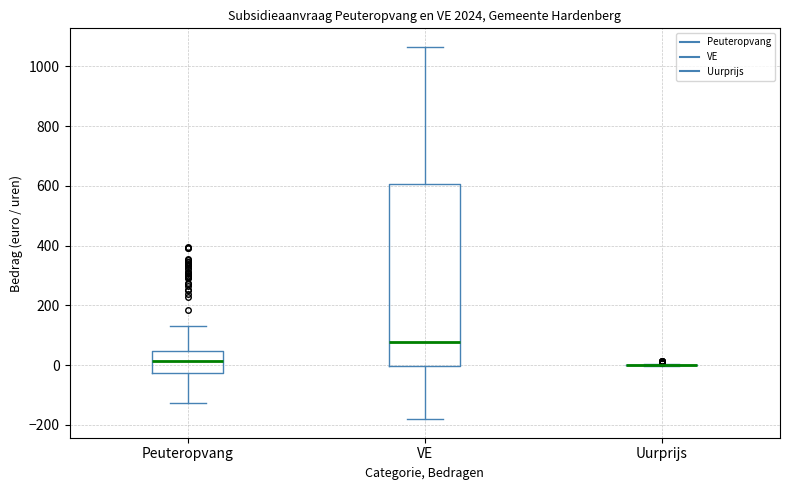

Comparing the boxes themselves (not the whiskers), which one is the tallest?

VE